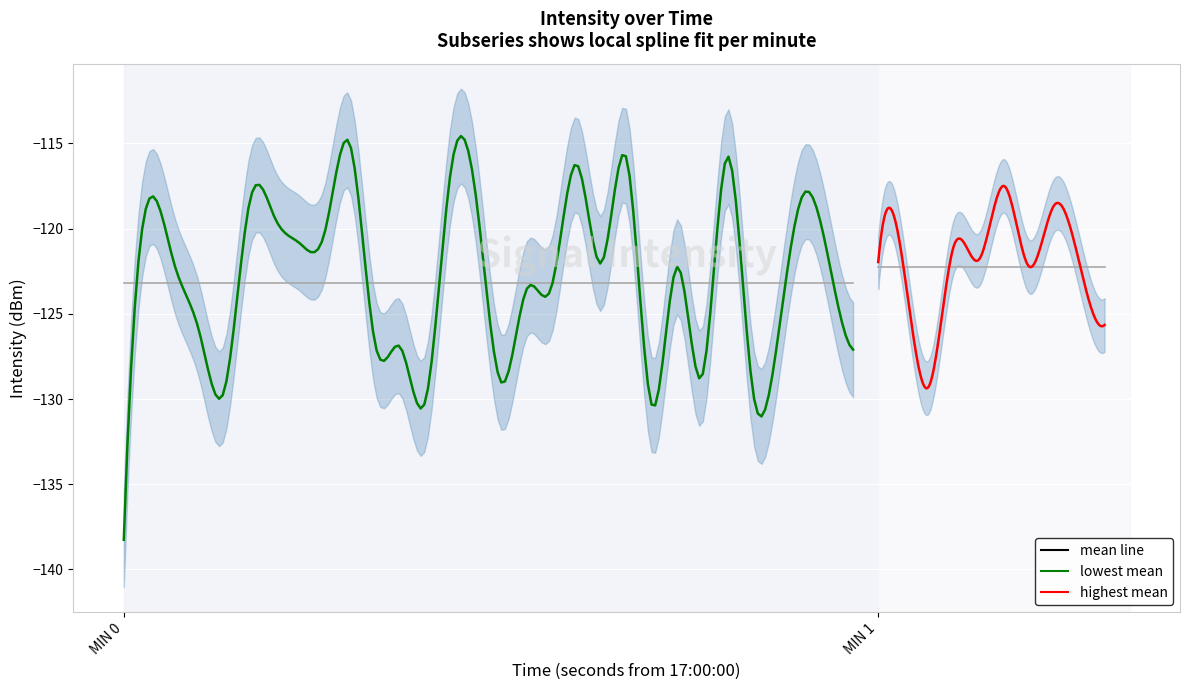

Is it true that the value at 15 is -52.9?

False